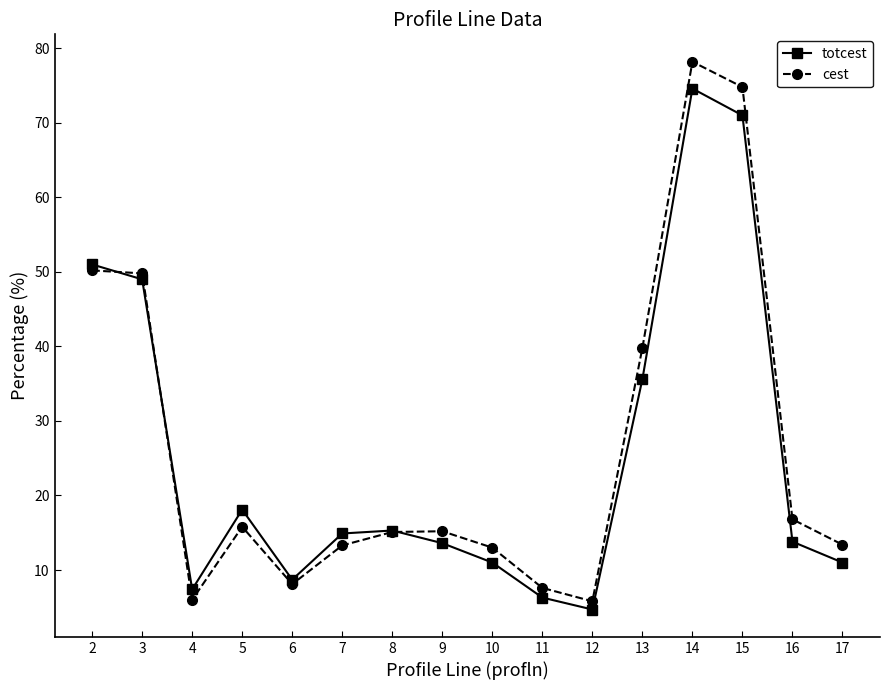

Between which two adjacent categories do cest and totcest first intersect?

2 and 3